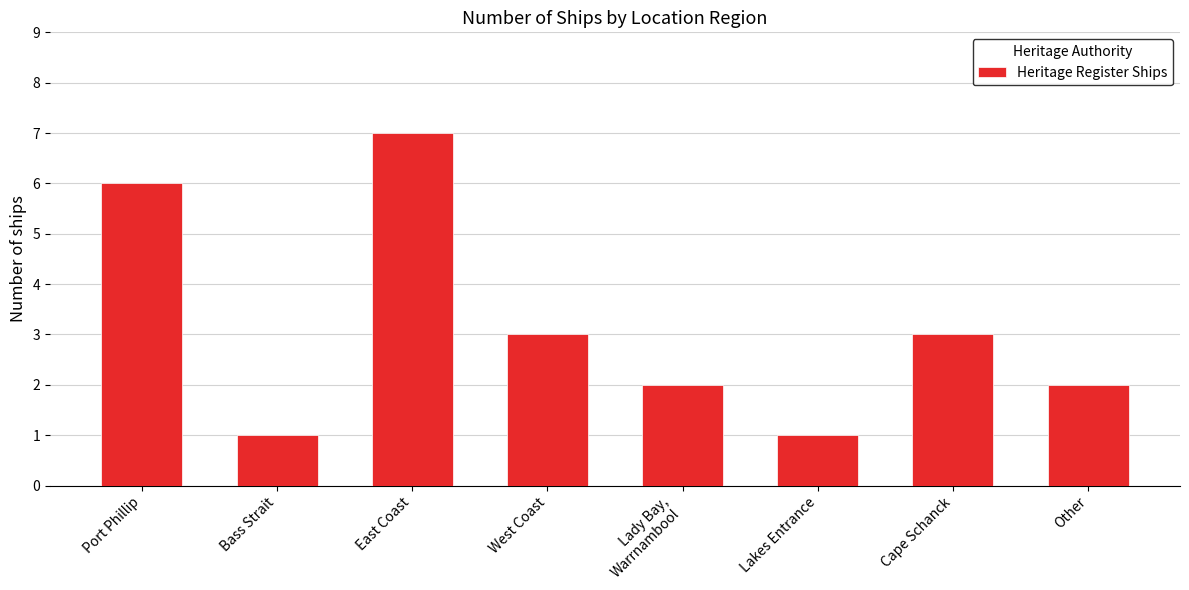

Which has a higher value, East Coast or Lady Bay,
Warrnambool?

East Coast